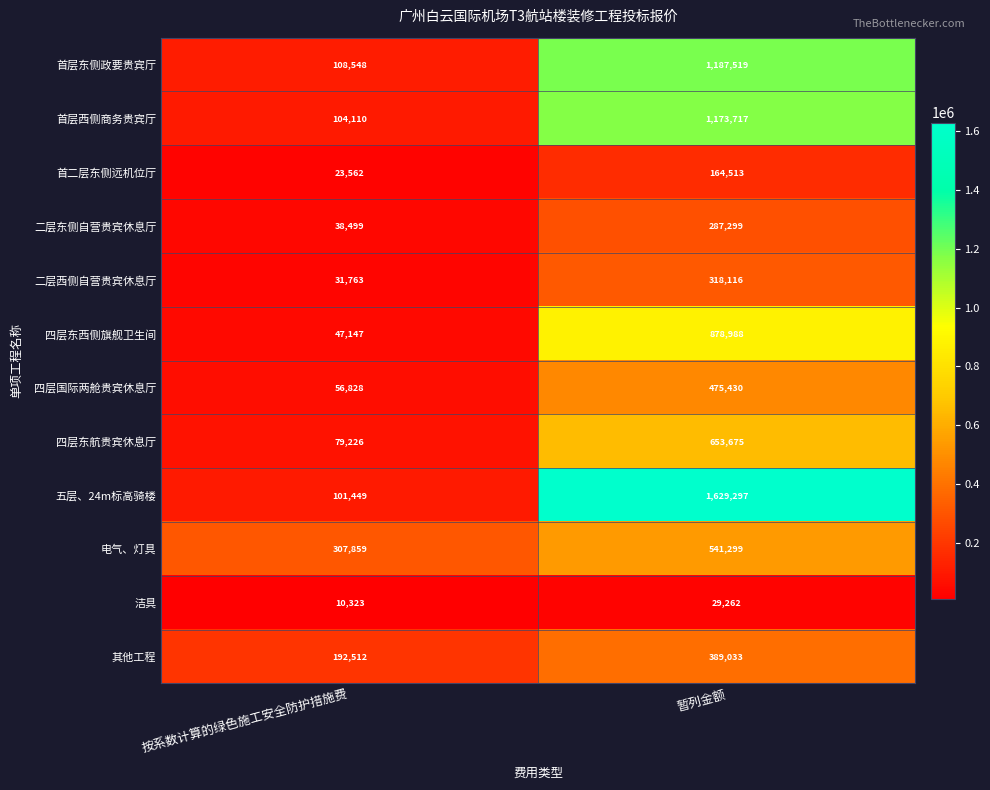

At which label is 四层东西侧旗舰卫生间 closest to 463067?

按系数计算的绿色施工安全防护措施费